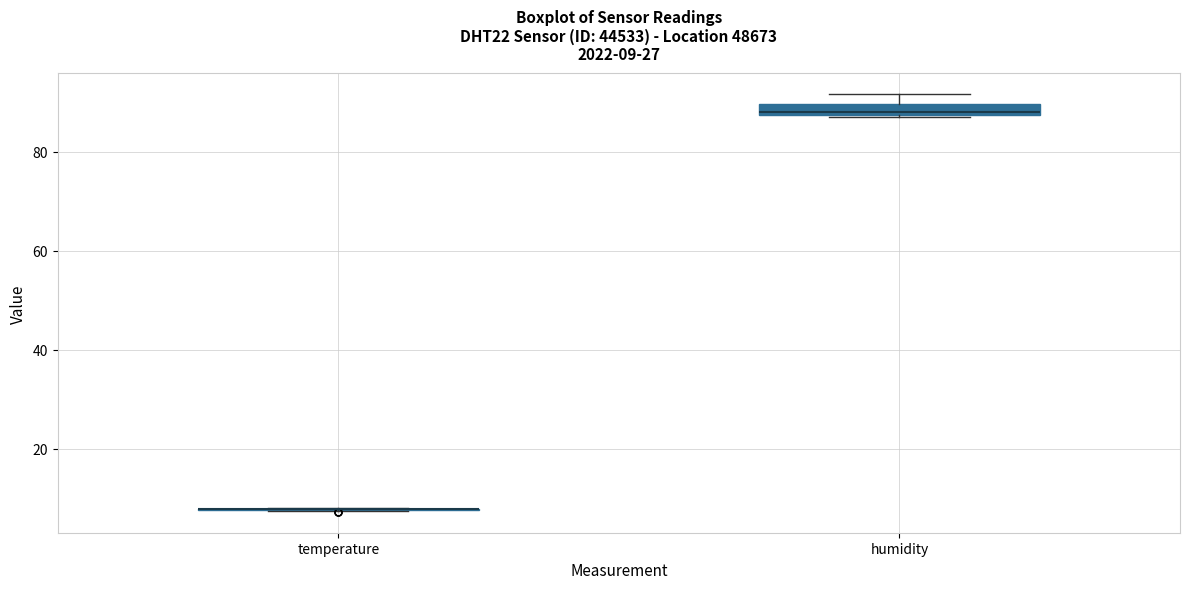

Which box is the tallest, from its lower edge to its upper edge?

humidity